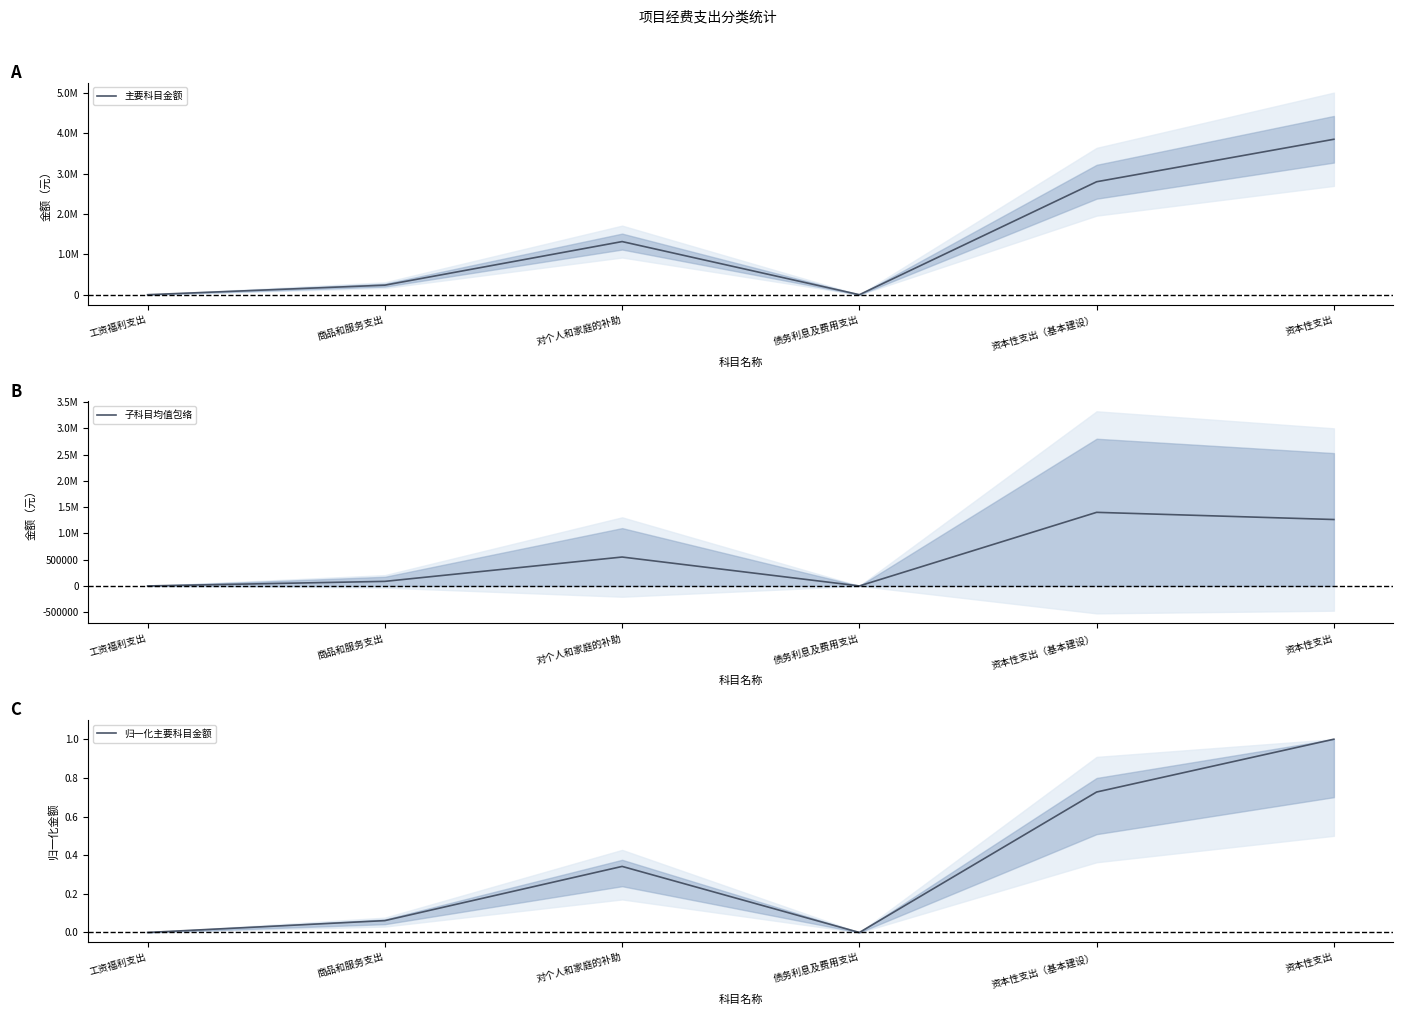

What is the sum of all 子科目均值包络 values?

3300460.0